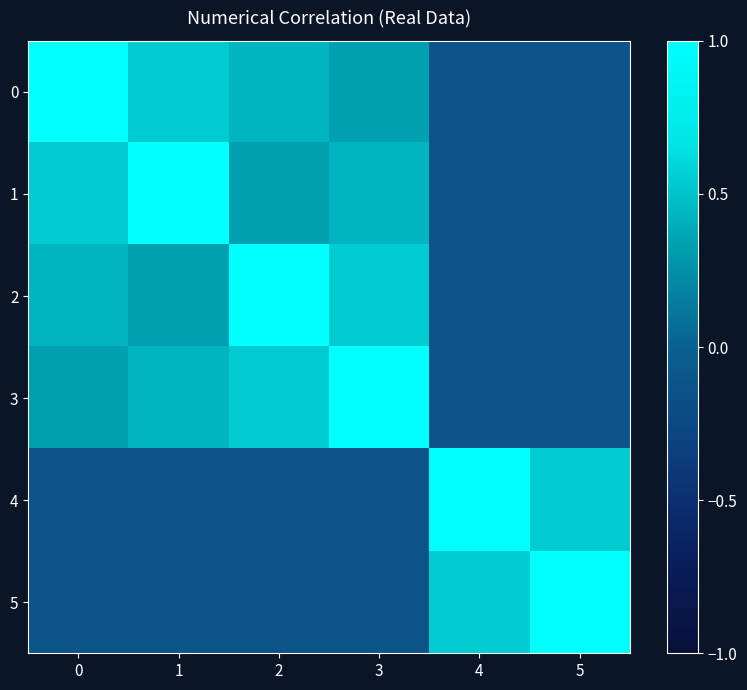

Reading left to right, extract all data points from this chart.

0: 0=1.0	1=0.5	2=0.4	3=0.3	4=-0.1	5=-0.1
1: 0=0.5	1=1.0	2=0.3	3=0.4	4=-0.1	5=-0.1
2: 0=0.4	1=0.3	2=1.0	3=0.5	4=-0.1	5=-0.1
3: 0=0.3	1=0.4	2=0.5	3=1.0	4=-0.1	5=-0.1
4: 0=-0.1	1=-0.1	2=-0.1	3=-0.1	4=1.0	5=0.5
5: 0=-0.1	1=-0.1	2=-0.1	3=-0.1	4=0.5	5=1.0